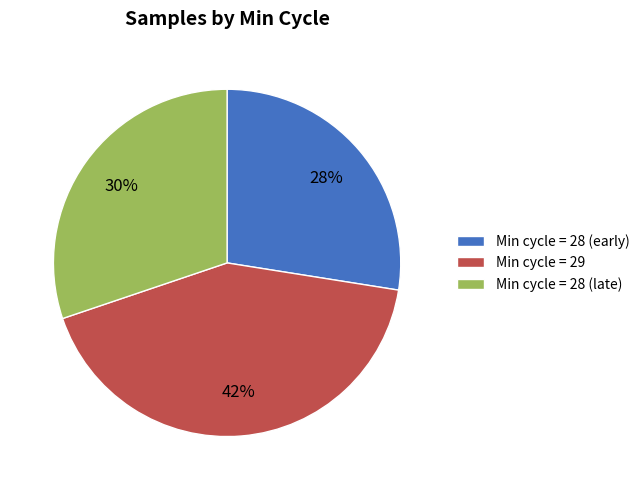

What is the ratio of the value at Min cycle = 28 (early) to the value at Min cycle = 28 (late)?

0.9